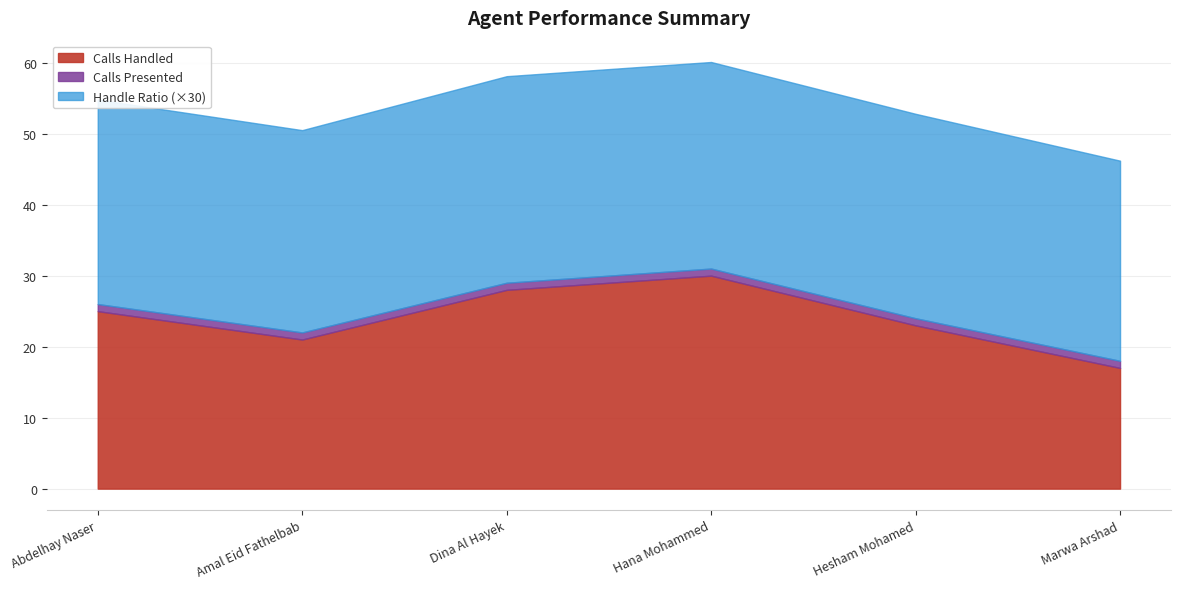

What is the label of the 5th point from the left?

Hesham Mohamed